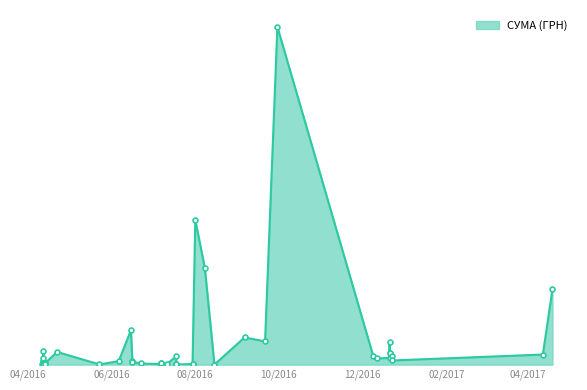

How many data points does each series have?

40